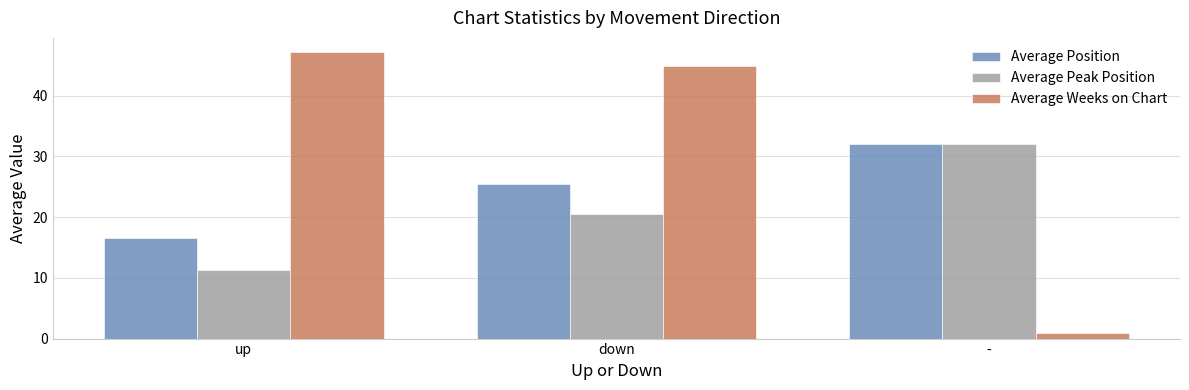

What is the sum of all Average Position values?

74.0